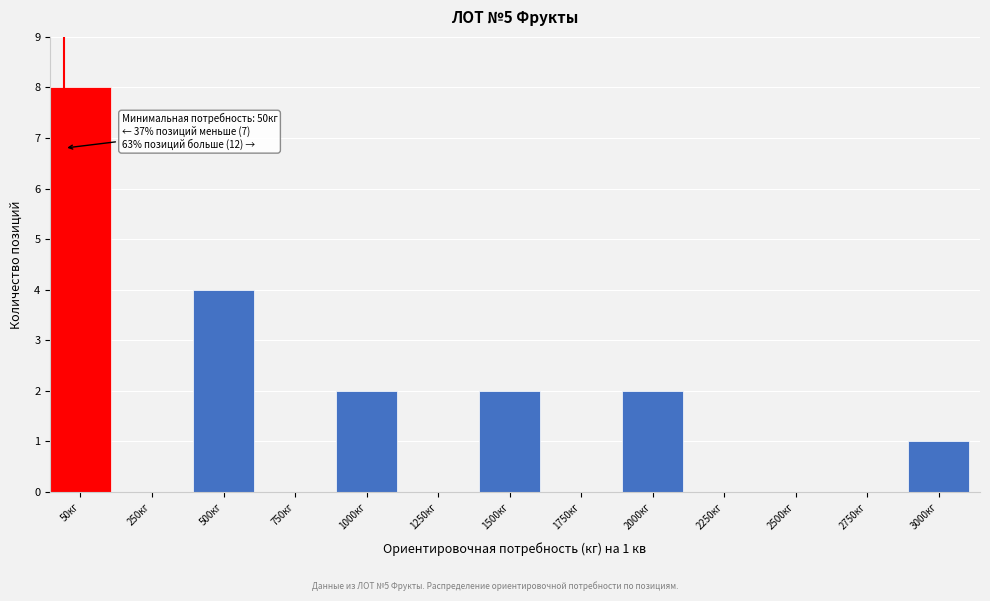

Reading right to left, extract all data points from this chart.

3000кг=1	2750кг=0	2500кг=0	2250кг=0	2000кг=2	1750кг=0	1500кг=2	1250кг=0	1000кг=2	750кг=0	500кг=4	250кг=0	50кг=8